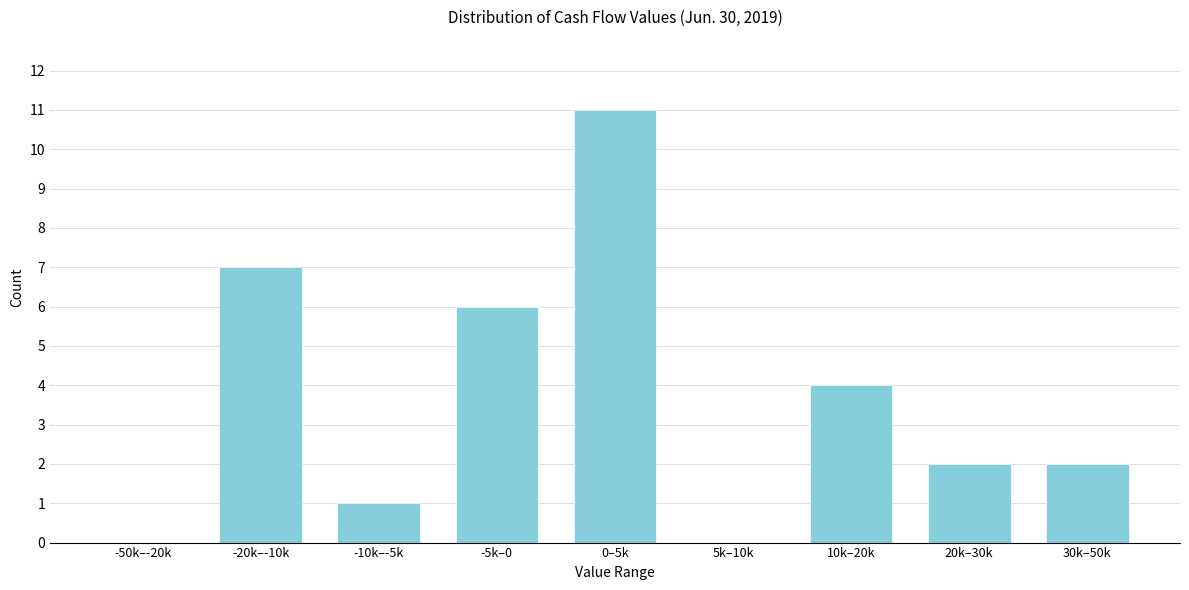

Reading right to left, list all the values displayed in this chart.

30k–50k=2	20k–30k=2	10k–20k=4	5k–10k=0	0–5k=11	-5k–0=6	-10k–-5k=1	-20k–-10k=7	-50k–-20k=0